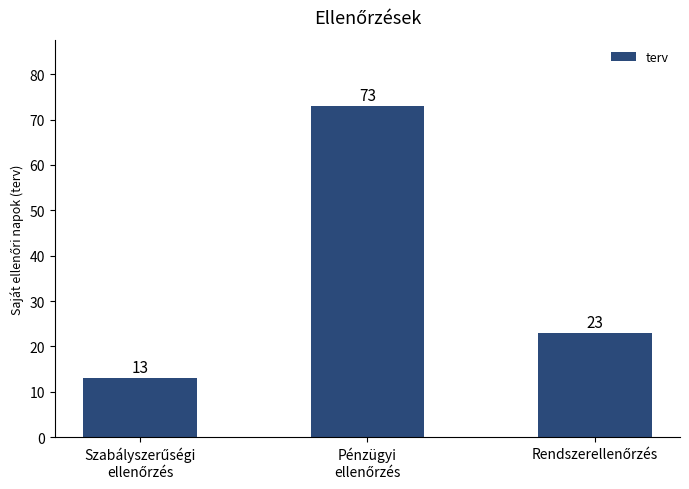

What is the greatest value displayed?

73